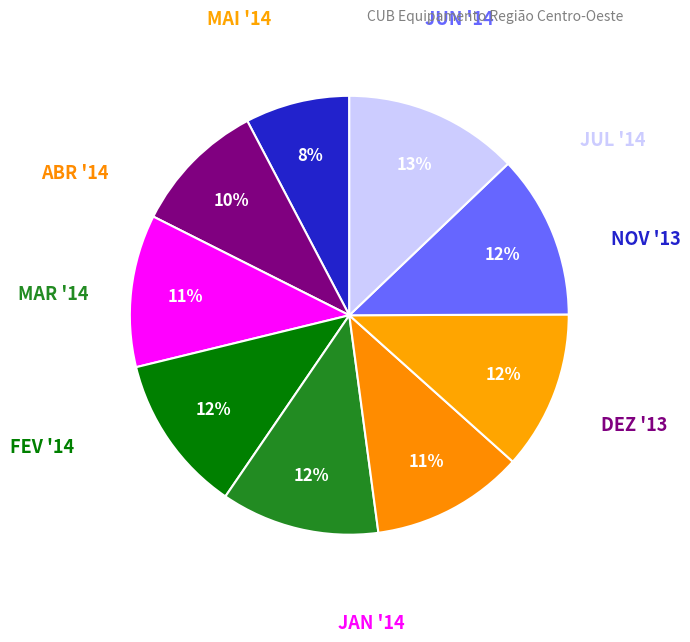

What is the largest slice in the pie chart?

2014 JUL